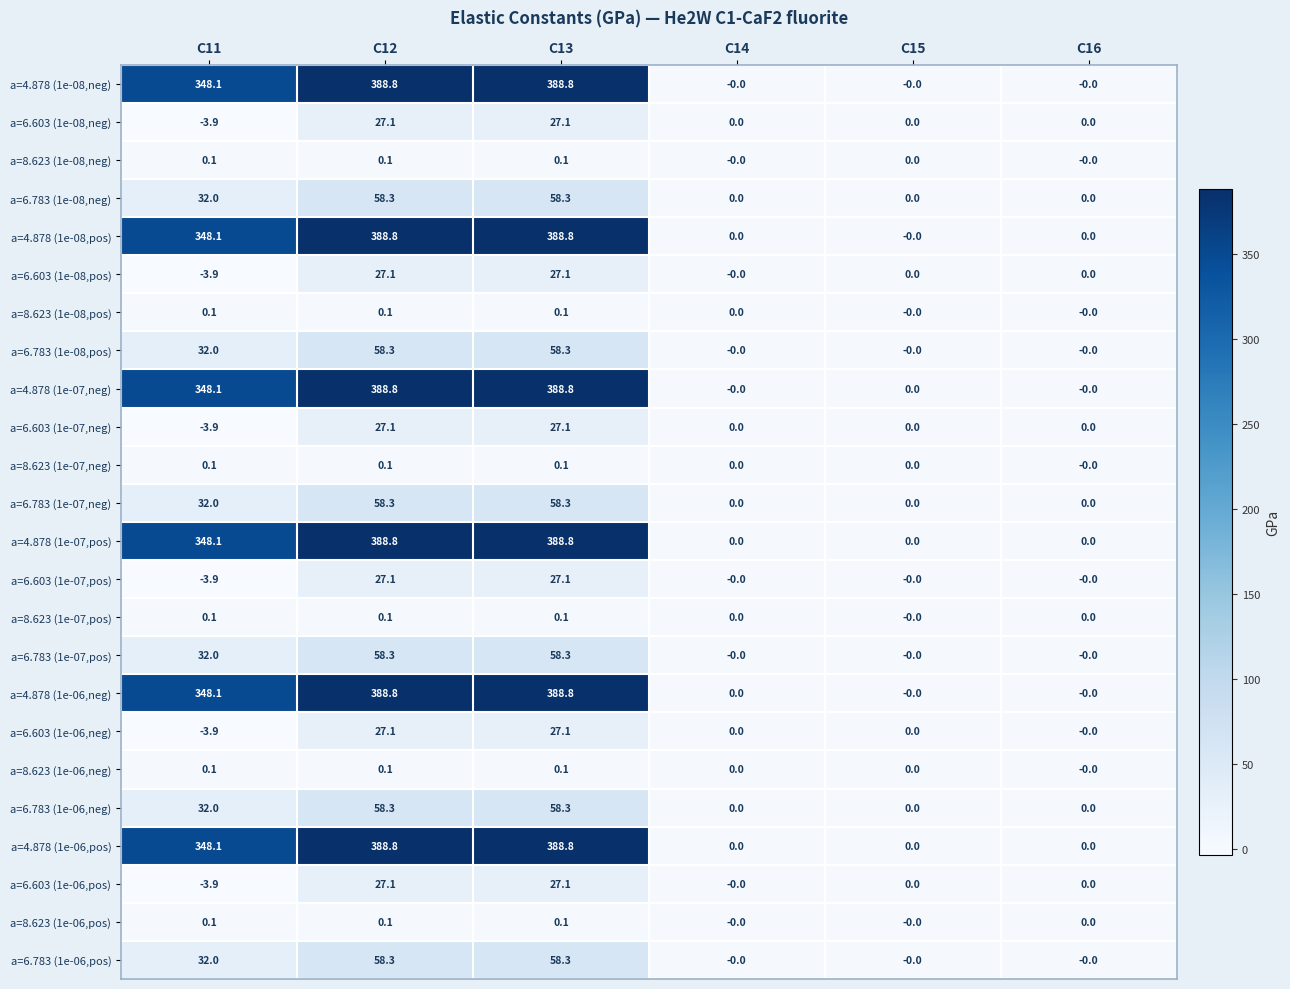

What is the sum of all a=8.623 (1e-08,neg) values?

0.3